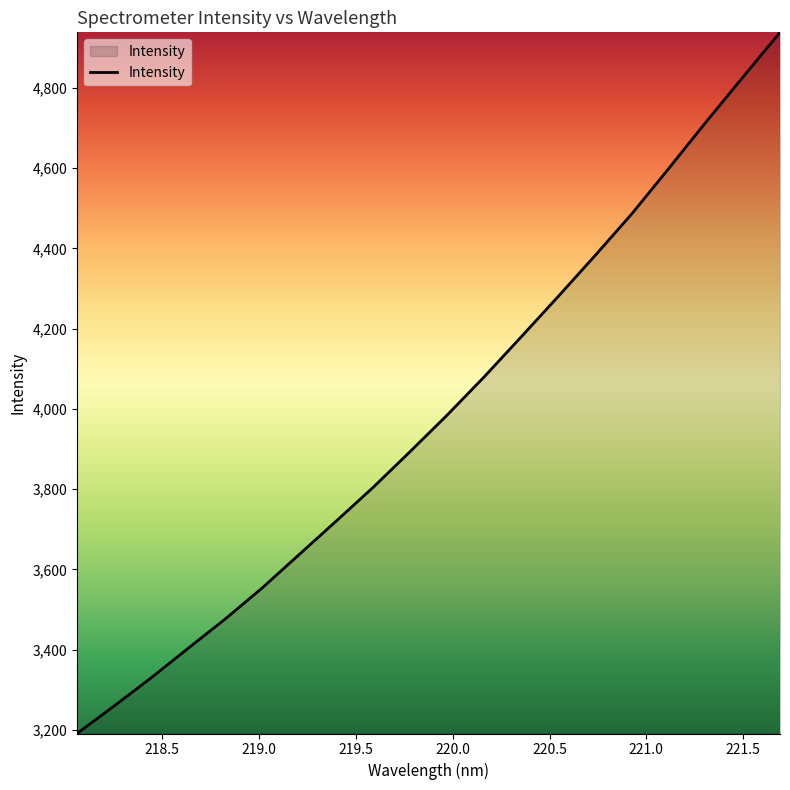

What is the maximum value shown in the chart?

4938.4